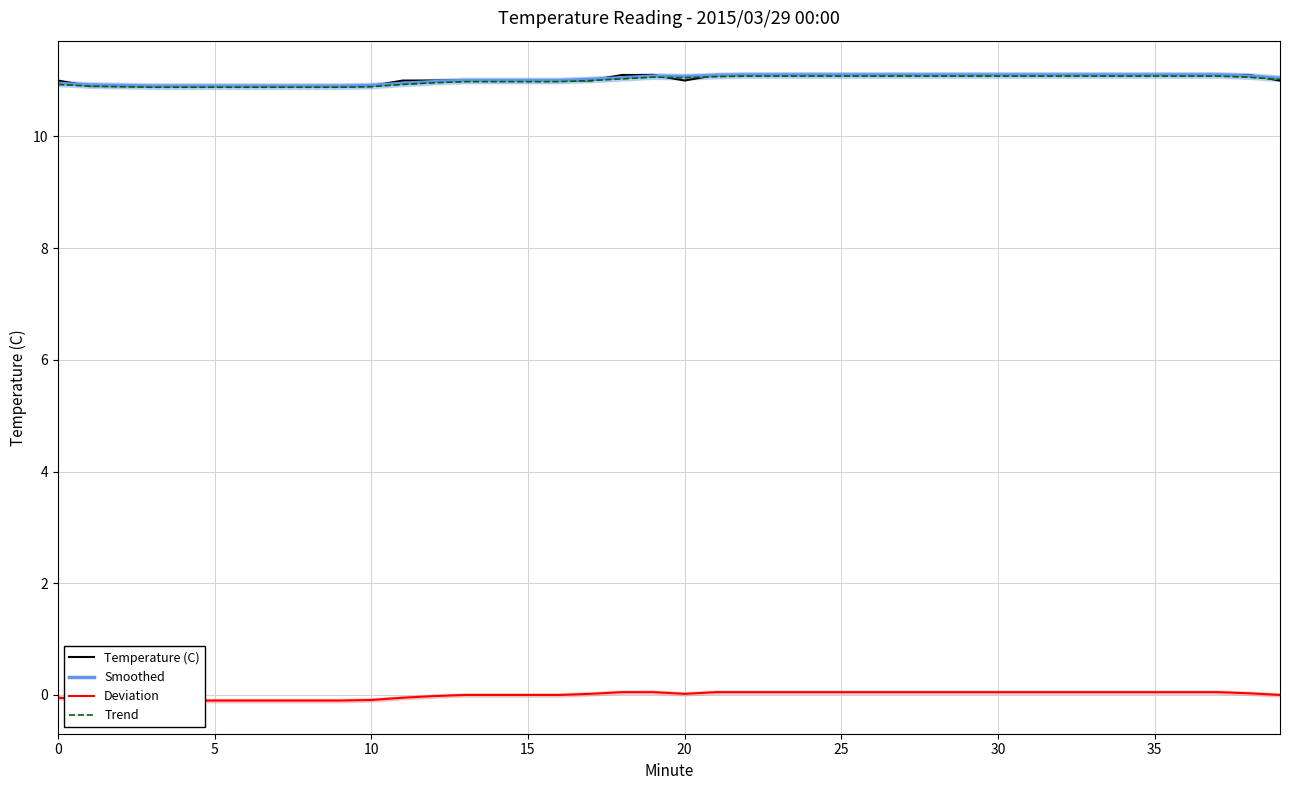

The Trend series shows 5.2 at 22. True or false?

False